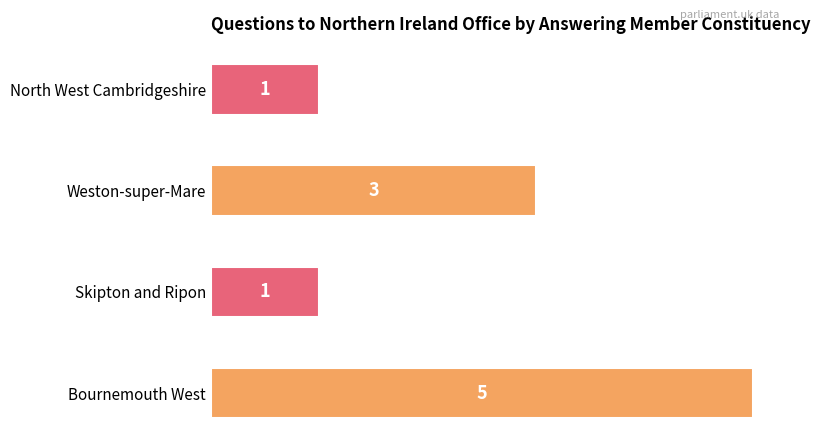

Count the number of data series in this chart.

1